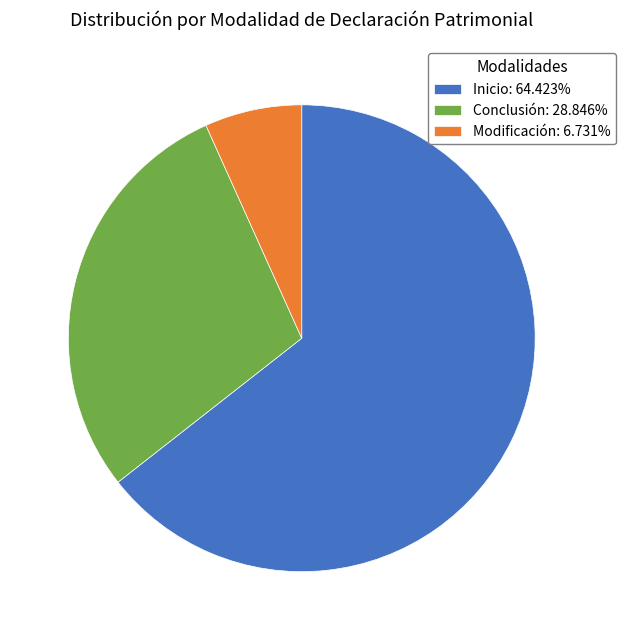

Does Modificación: 6.731% represent more than half of the total?

No